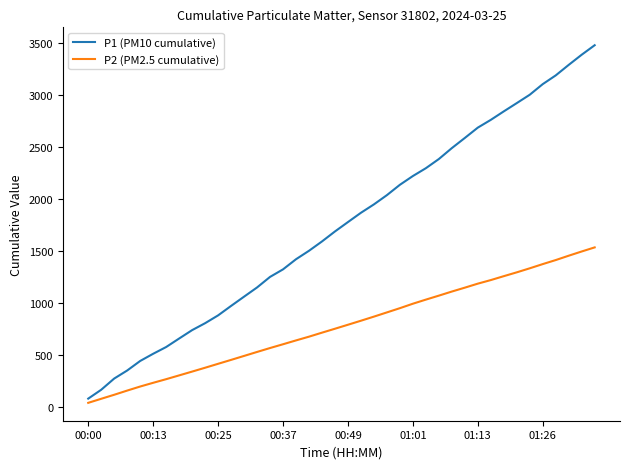

Which series has the widest spread of values?

P1 (PM10 cumulative)